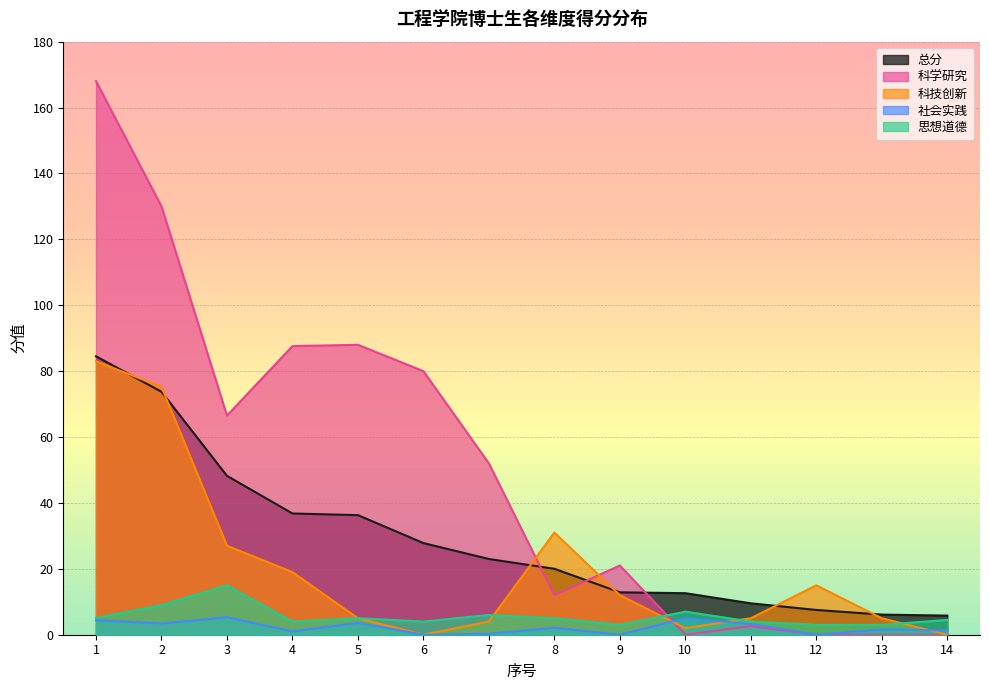

At which category is the sum across all series the highest?

1